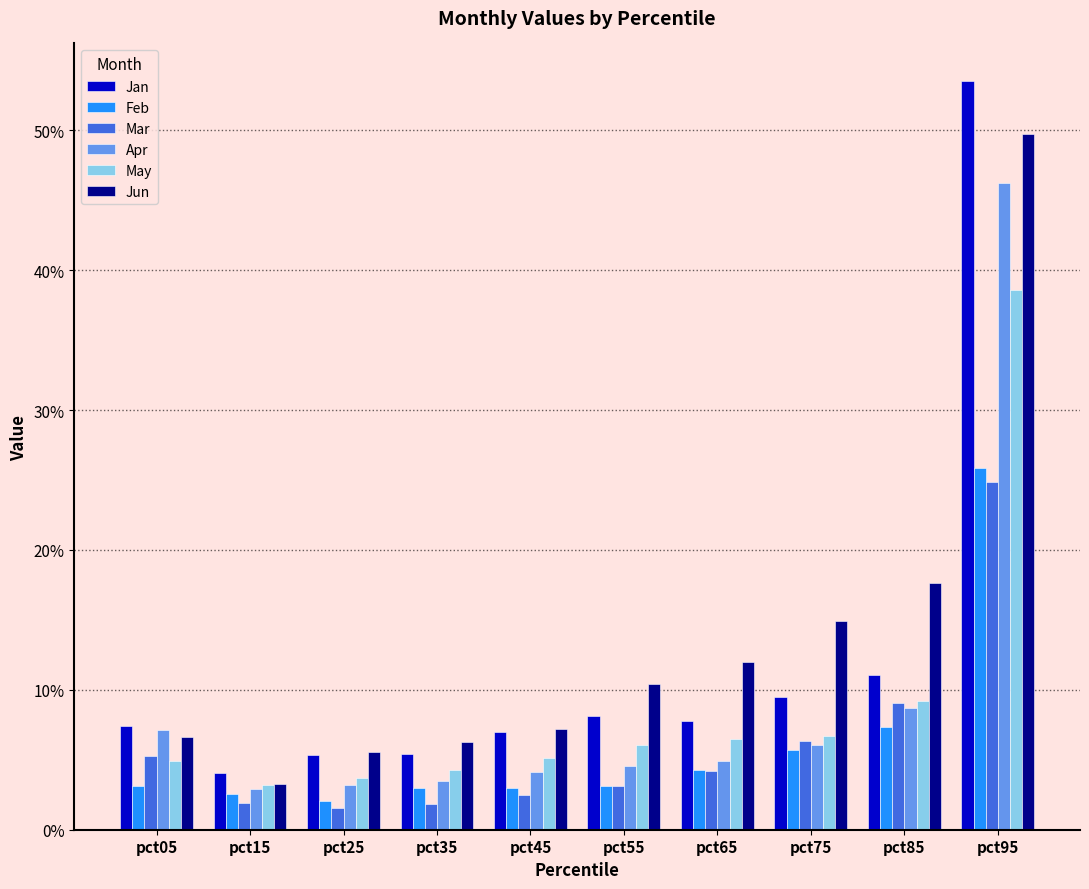

Reading left to right, transcribe all the data shown in this chart.

Jan: 0.1	0.0	0.1	0.1	0.1	0.1	0.1	0.1	0.1	0.5
Feb: 0.0	0.0	0.0	0.0	0.0	0.0	0.0	0.1	0.1	0.3
Mar: 0.1	0.0	0.0	0.0	0.0	0.0	0.0	0.1	0.1	0.2
Apr: 0.1	0.0	0.0	0.0	0.0	0.0	0.0	0.1	0.1	0.5
May: 0.0	0.0	0.0	0.0	0.1	0.1	0.1	0.1	0.1	0.4
Jun: 0.1	0.0	0.1	0.1	0.1	0.1	0.1	0.1	0.2	0.5